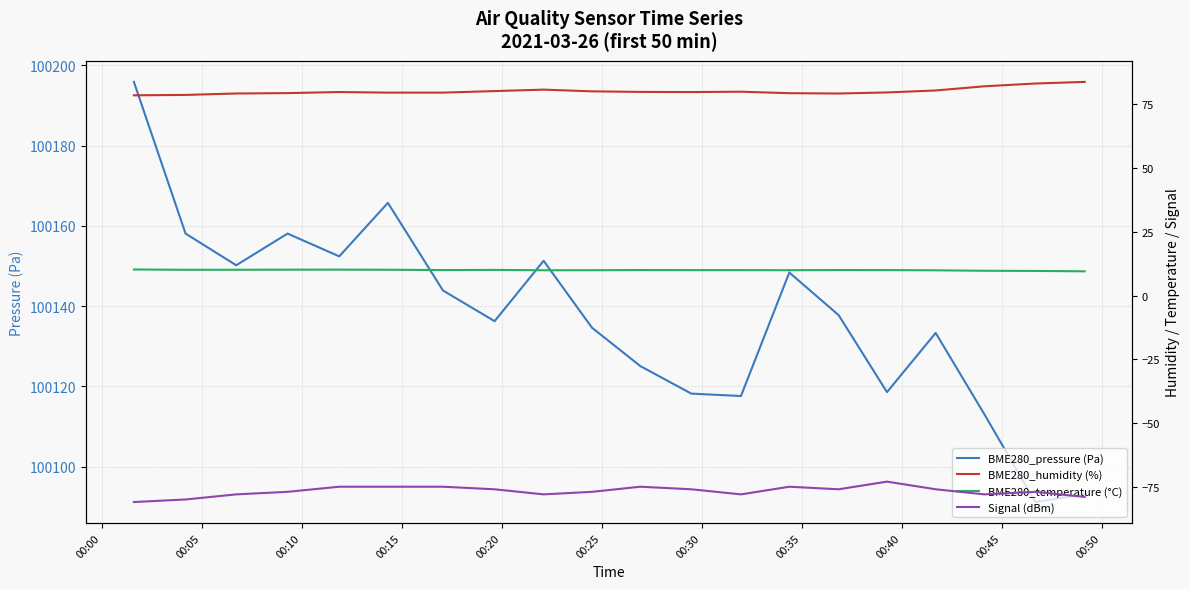

Count the number of data series in this chart.

4